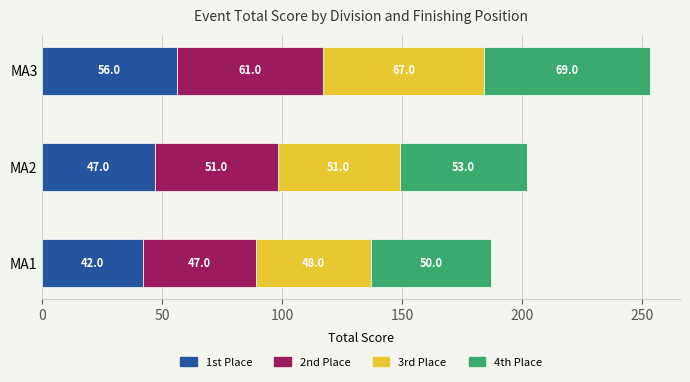

What is the total value across all series at MA1?

187